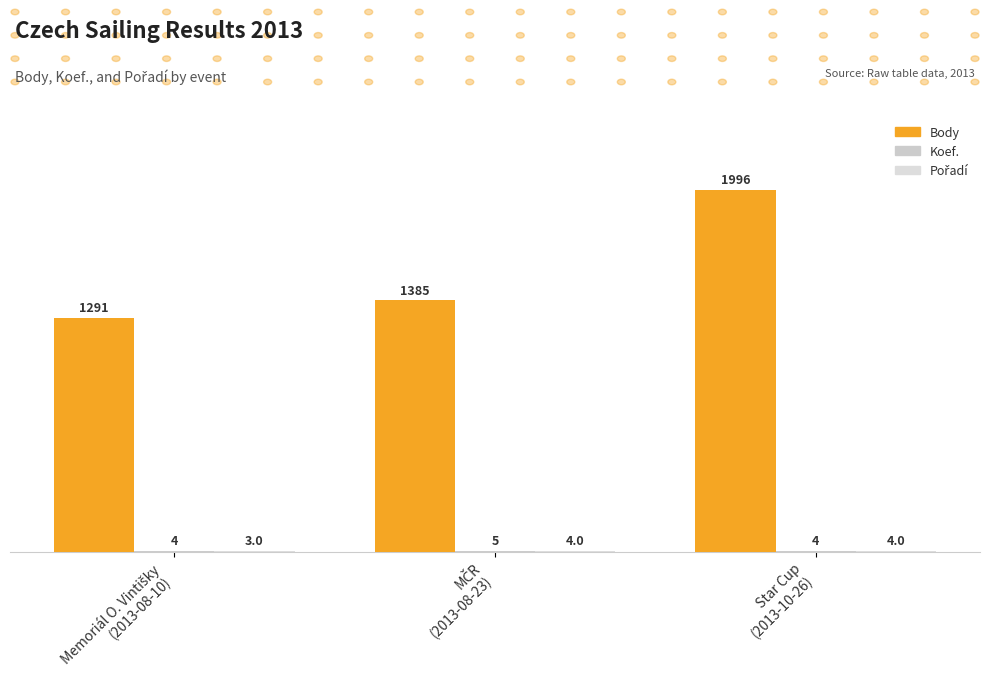

Which series has the largest range (max minus min)?

Body